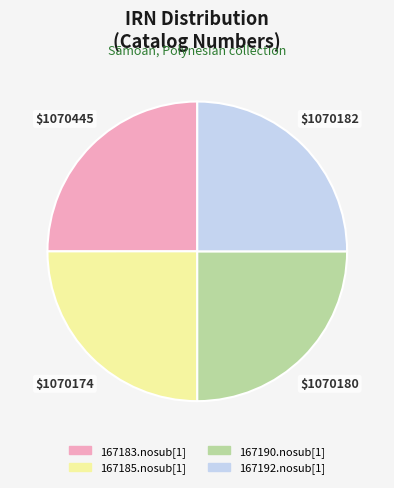

What is the ratio of the value at 167192.nosub[1] to the value at 167183.nosub[1]?

1.0